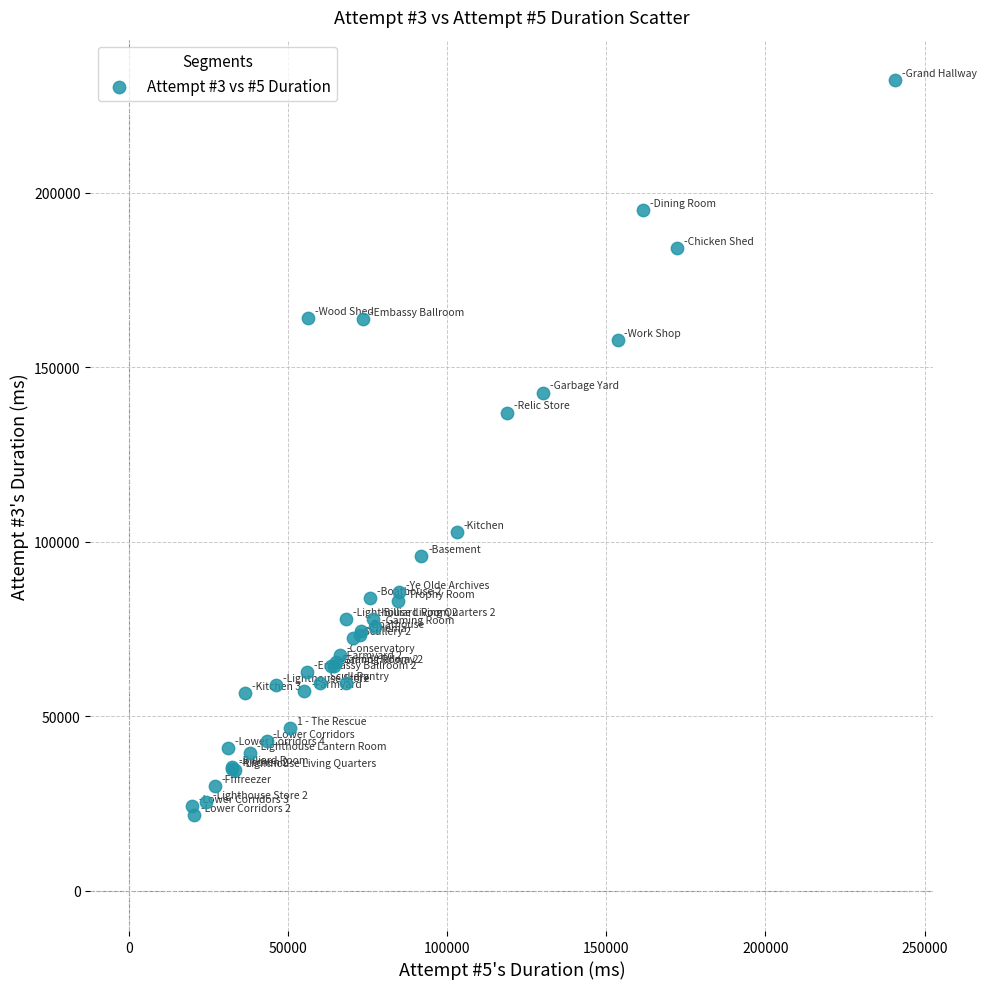

What Y value in the scatter plot is closest to 126850?

136919